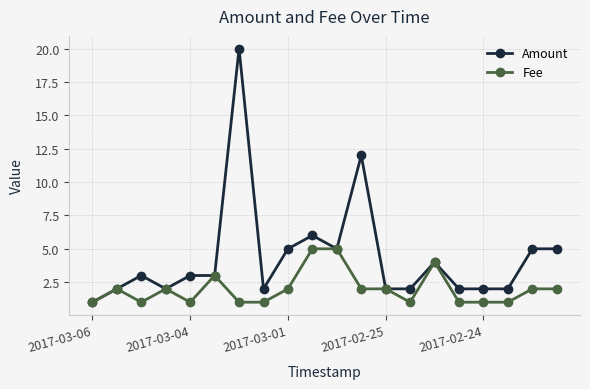

What is the maximum value for Fee?

5